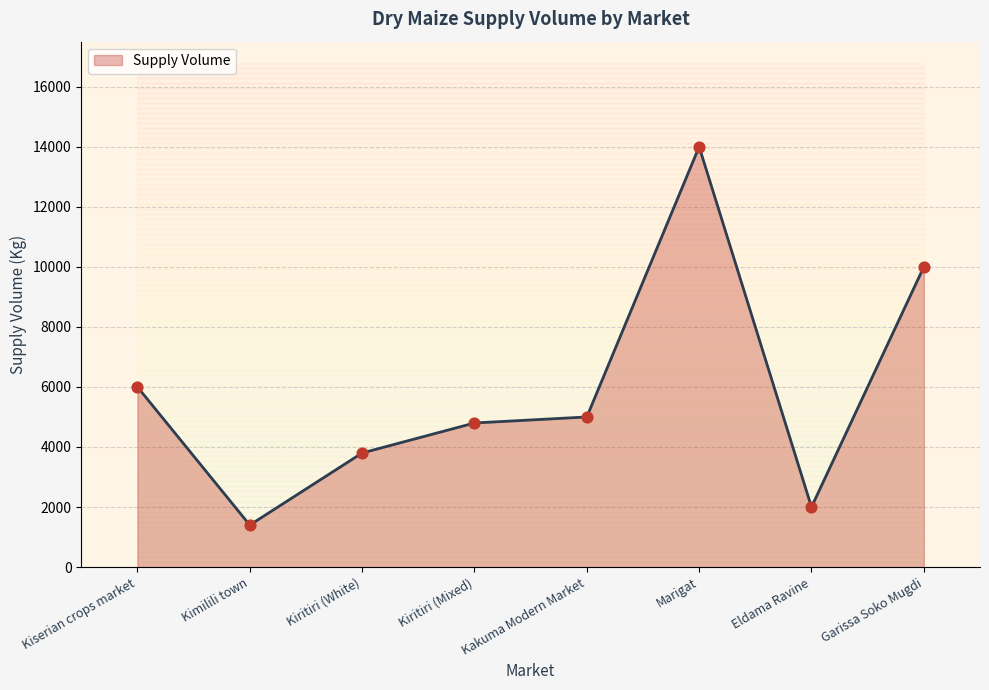

What is the change in value from Kiserian crops market to Marigat?

+8000